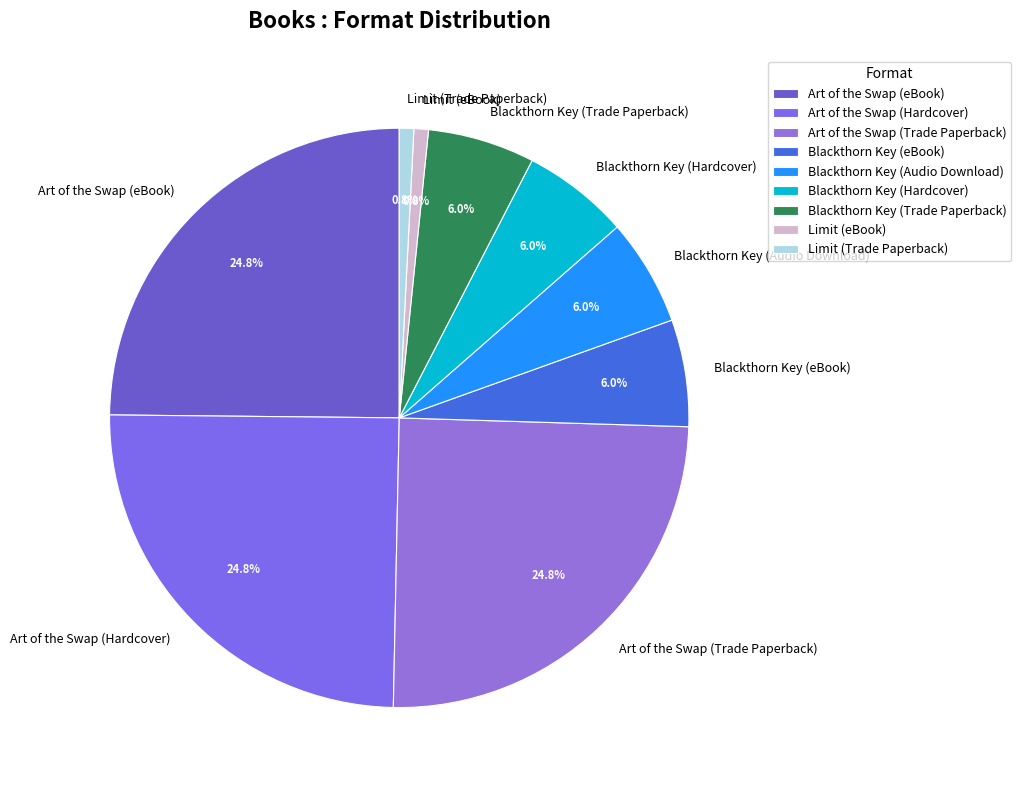

To the nearest percent, what percentage of the pie is Blackthorn Key (Audio Download)?

6%